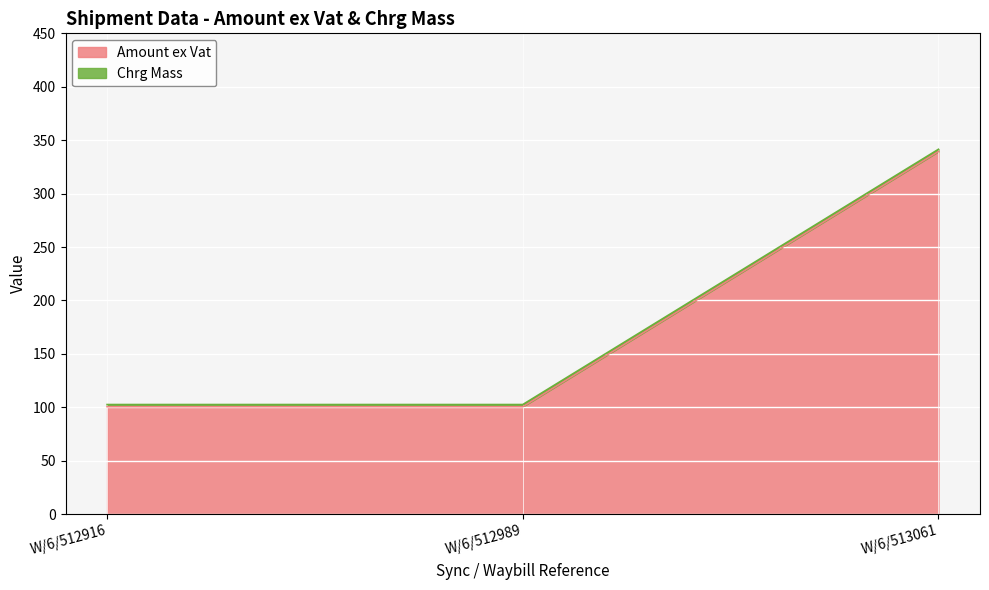

What is the ratio of the value at W/6/513061 to the value at W/6/512989?

3.4